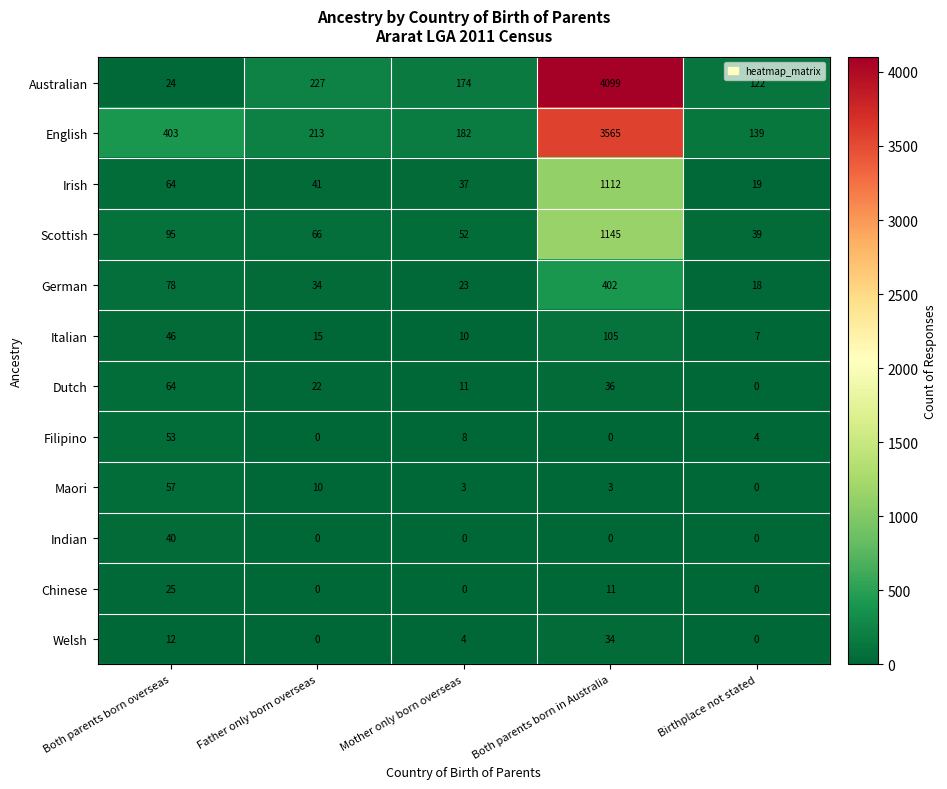

What is the difference between the highest and lowest values at Birthplace not stated?

139